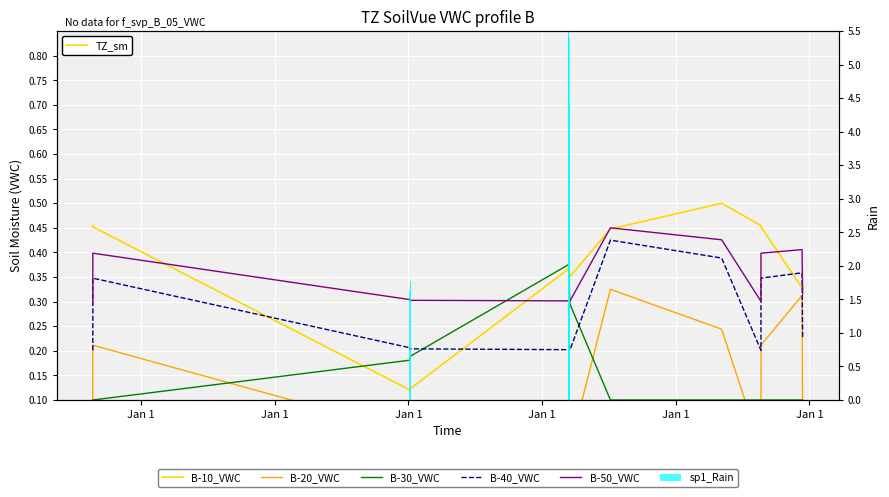

True or false: sp1_Rain has a value of 1.8 at Jan 1.

True